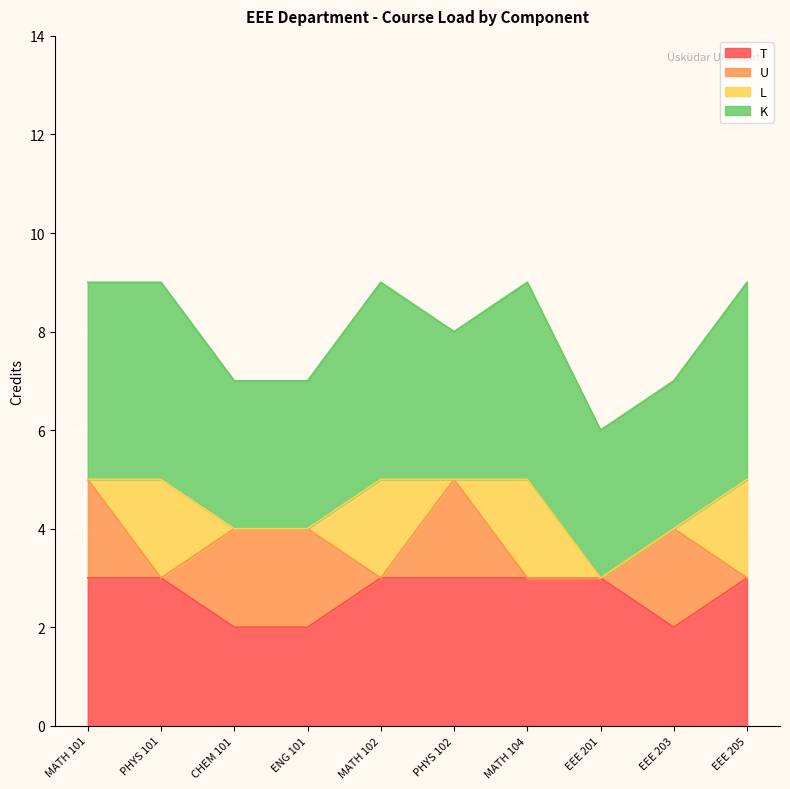

How many interior local valleys does the K series have?

1